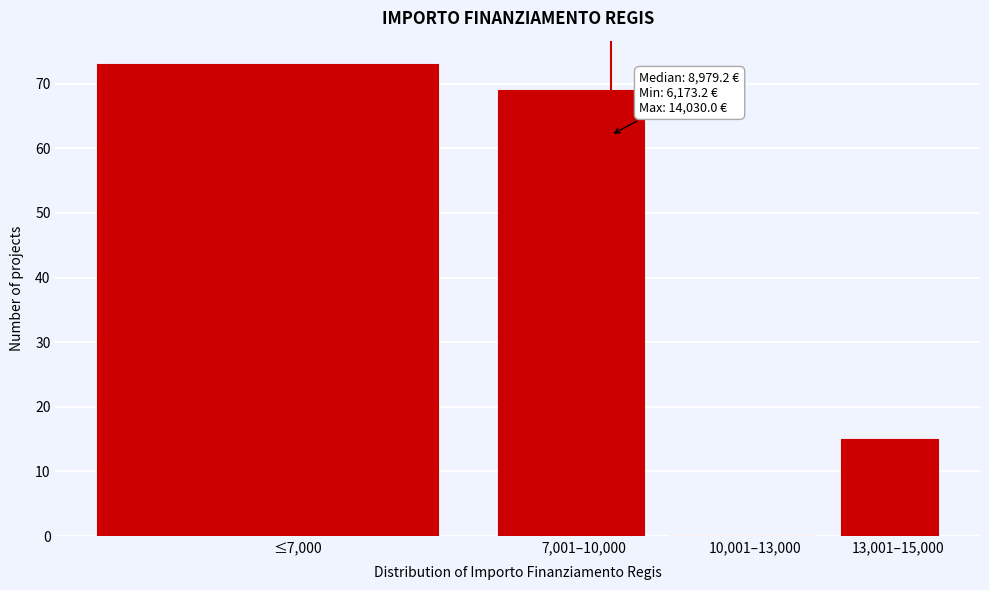

Reading left to right, list all the values displayed in this chart.

≤7,000=73	7,001–10,000=69	10,001–13,000=0	13,001–15,000=15